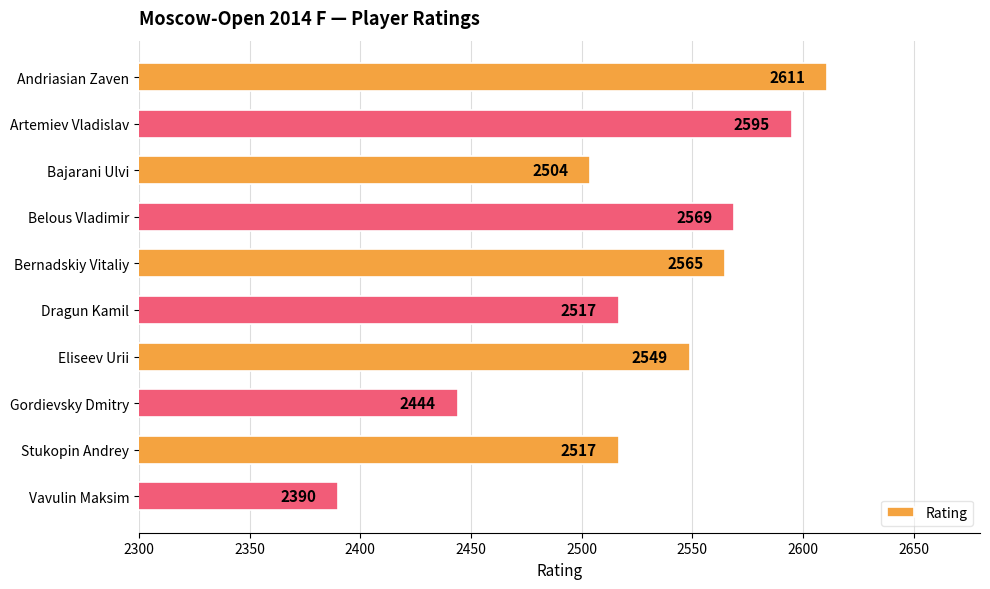

Which label corresponds to the largest value in the chart?

Andriasian Zaven